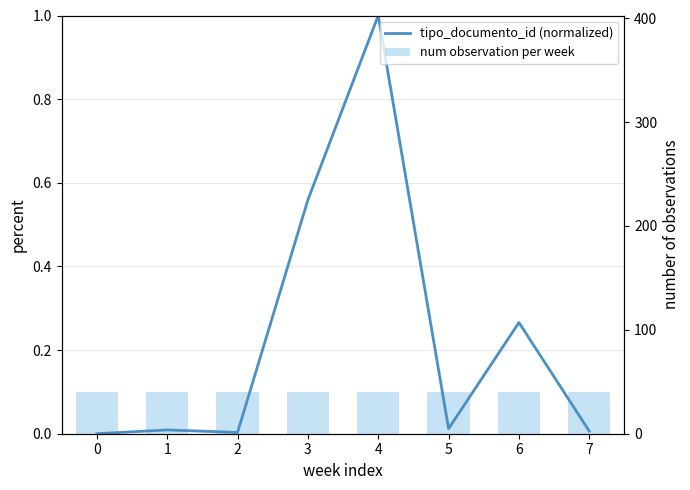

Rank the series by their average value, from highest to lowest.

tipo_documento_id (normalized), num observation per week